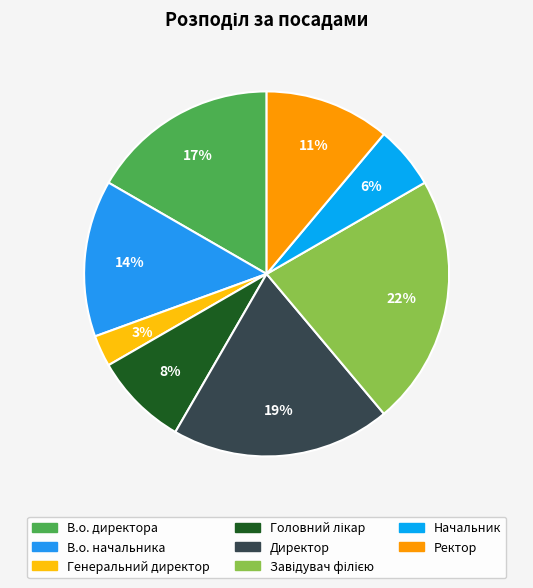

To the nearest percent, what percentage of the pie is Головний лікар?

8%